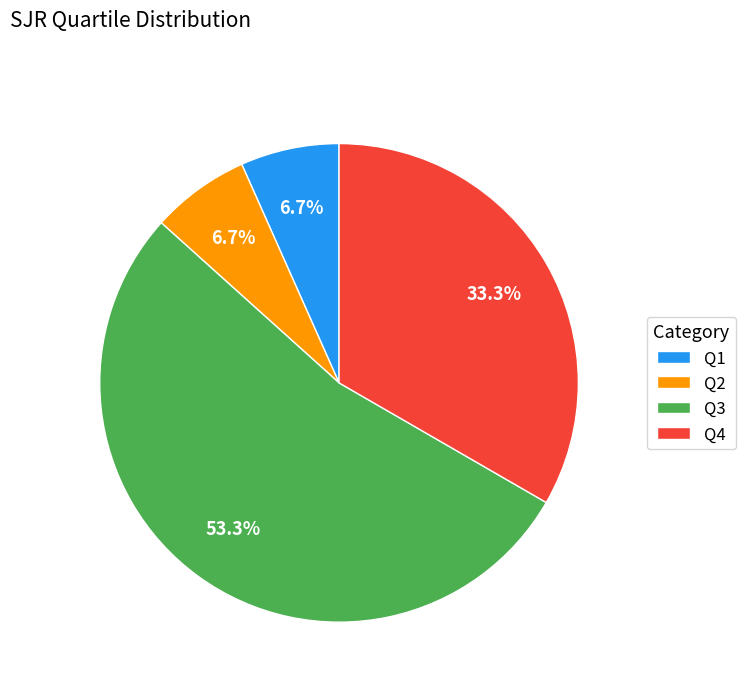

Which slice is the largest?

Q3